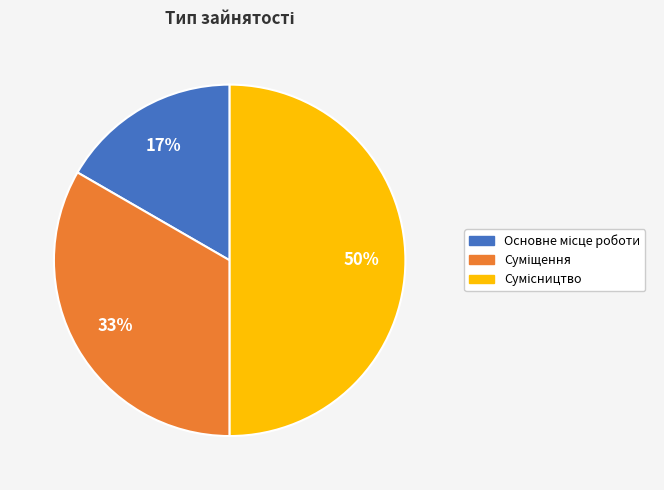

To the nearest percent, what is the difference between the largest and smallest slice percentages?

33%